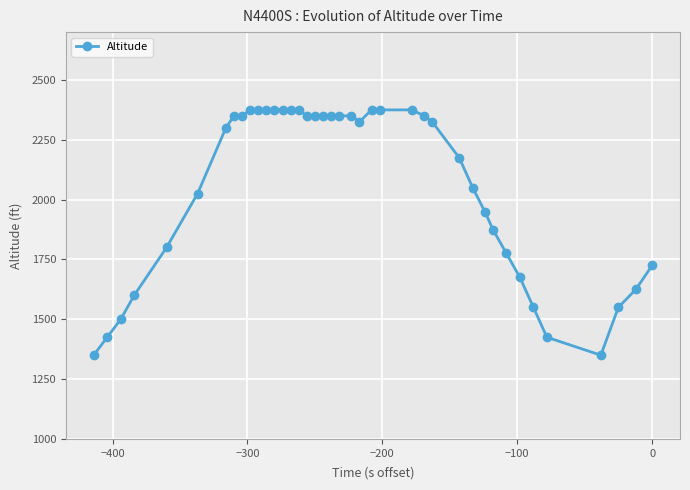

What is the value of the 27th point from the left?

2350